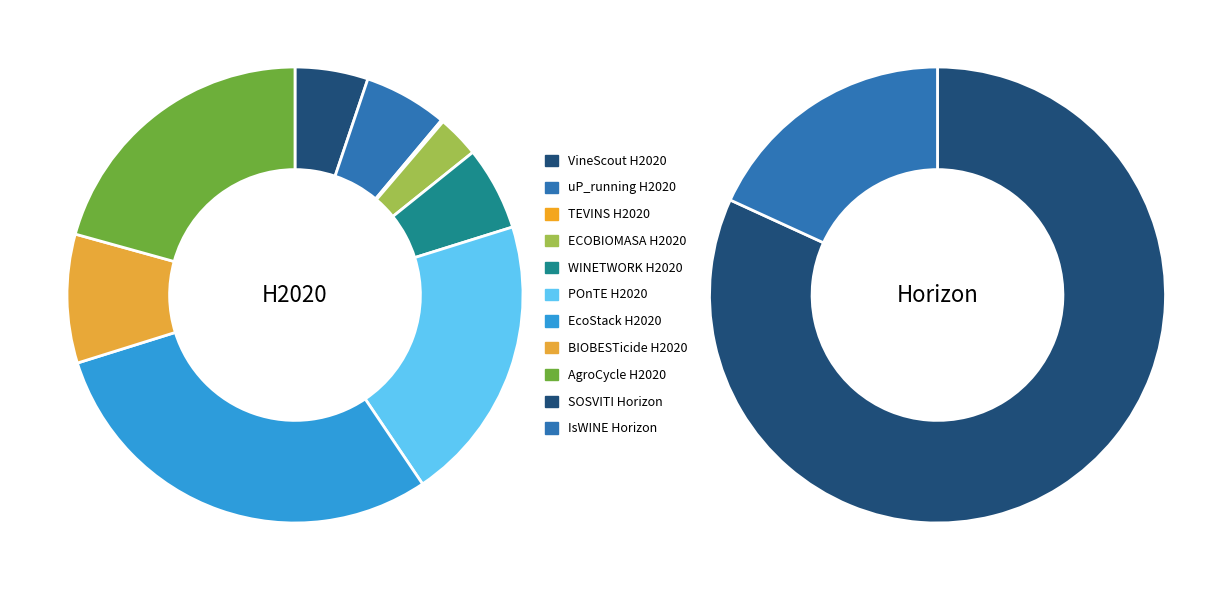

How many slices are in this pie chart?

11